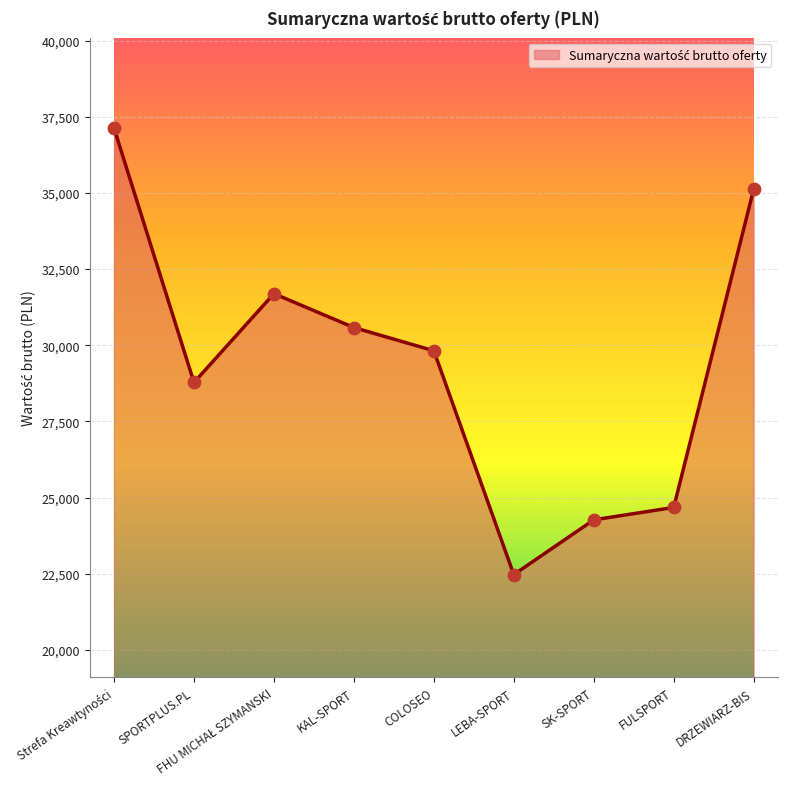

What is the ratio of the value at DRZEWIARZ-BIS to the value at LEBA-SPORT?

1.6